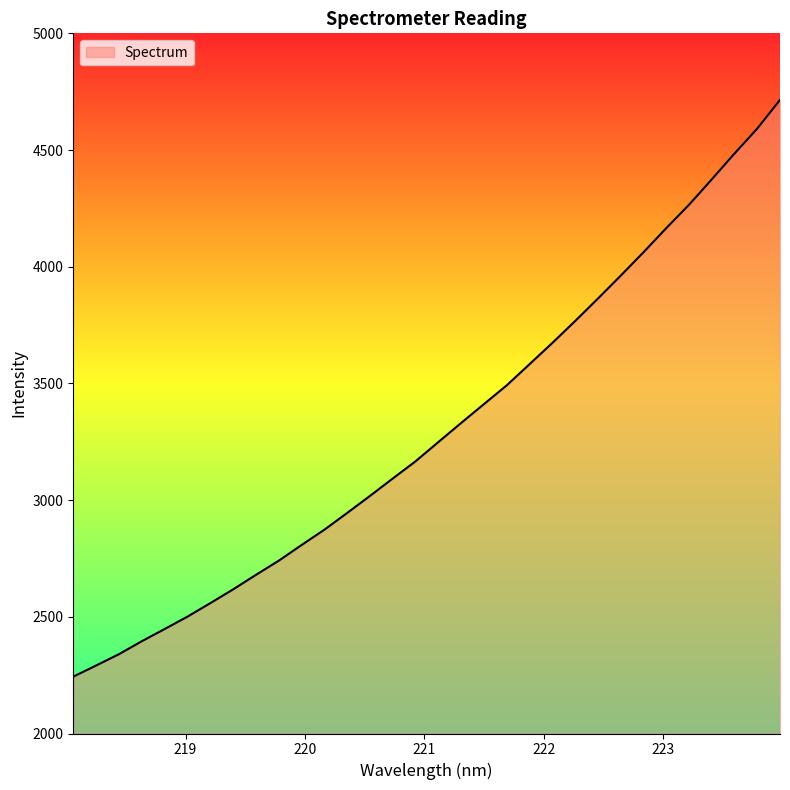

What is the minimum value shown in the chart?

2243.6